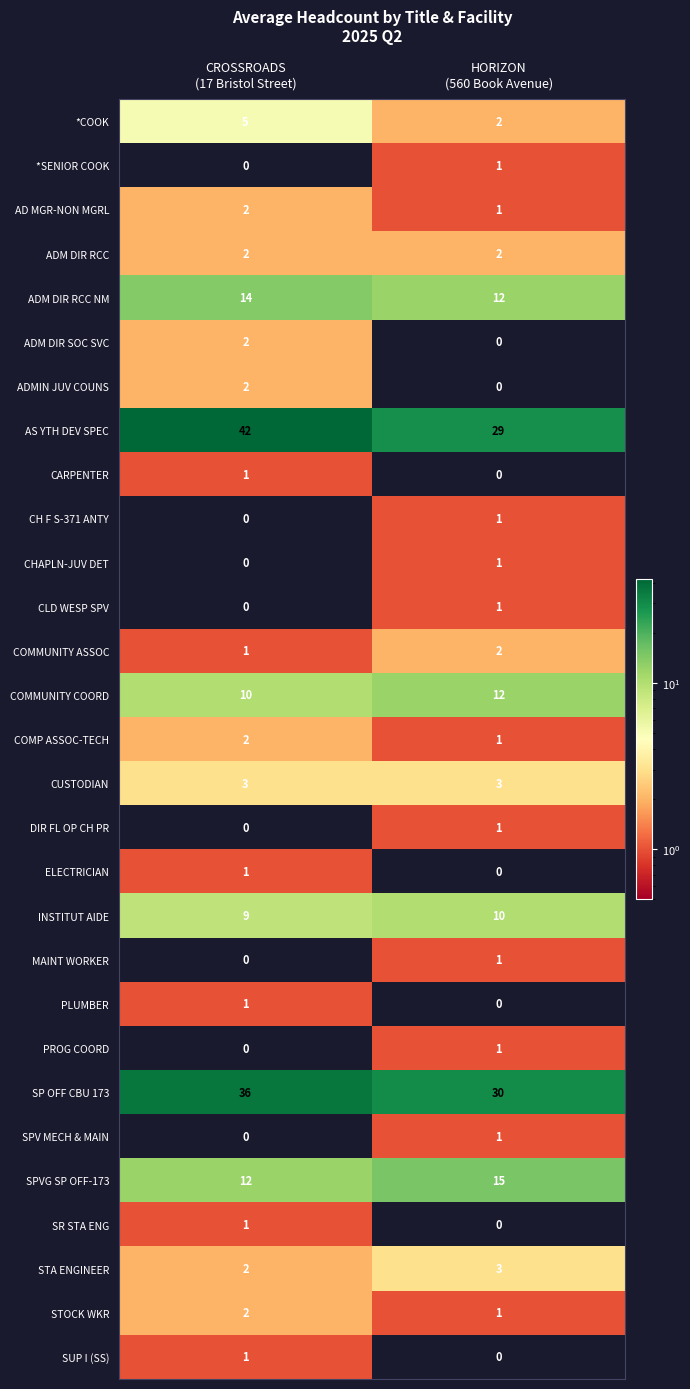

What is the difference between the highest and lowest values at HORIZON
(560 Book Avenue)?

30